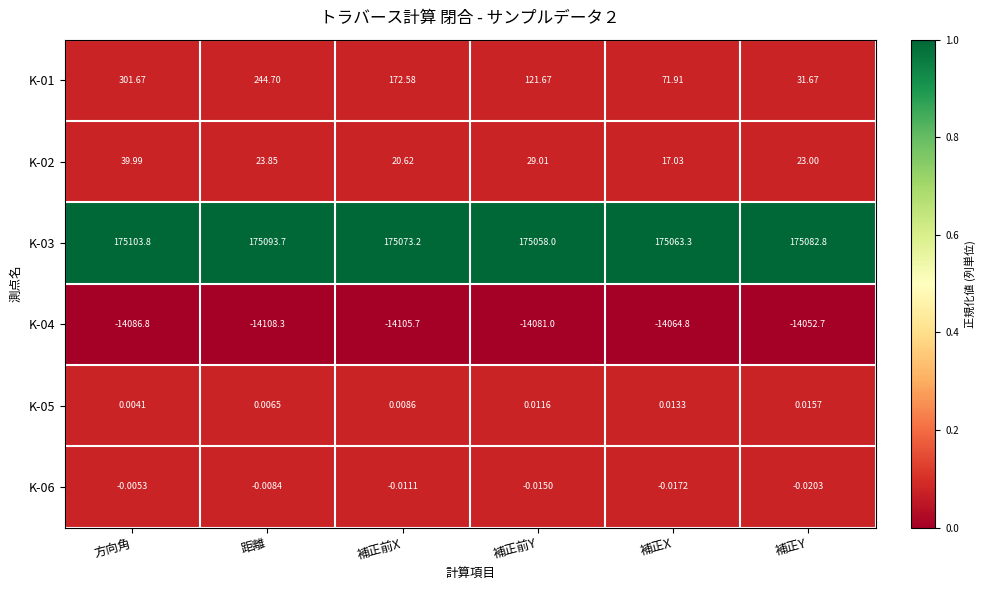

What is the maximum value shown in the chart?

175103.8